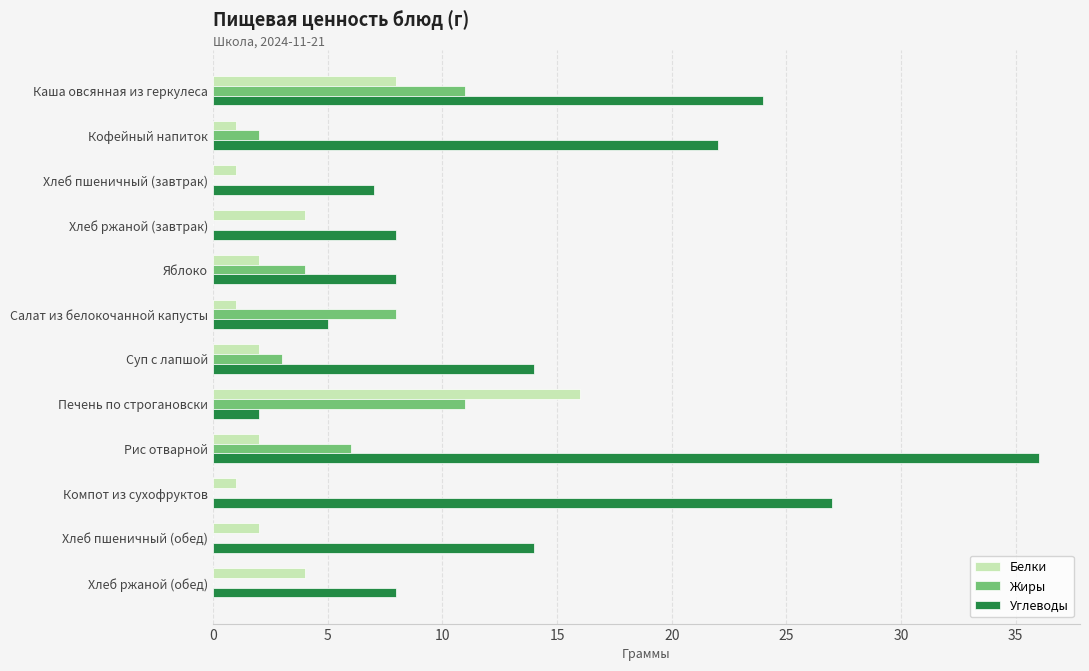

How many distinct data groups are displayed?

3